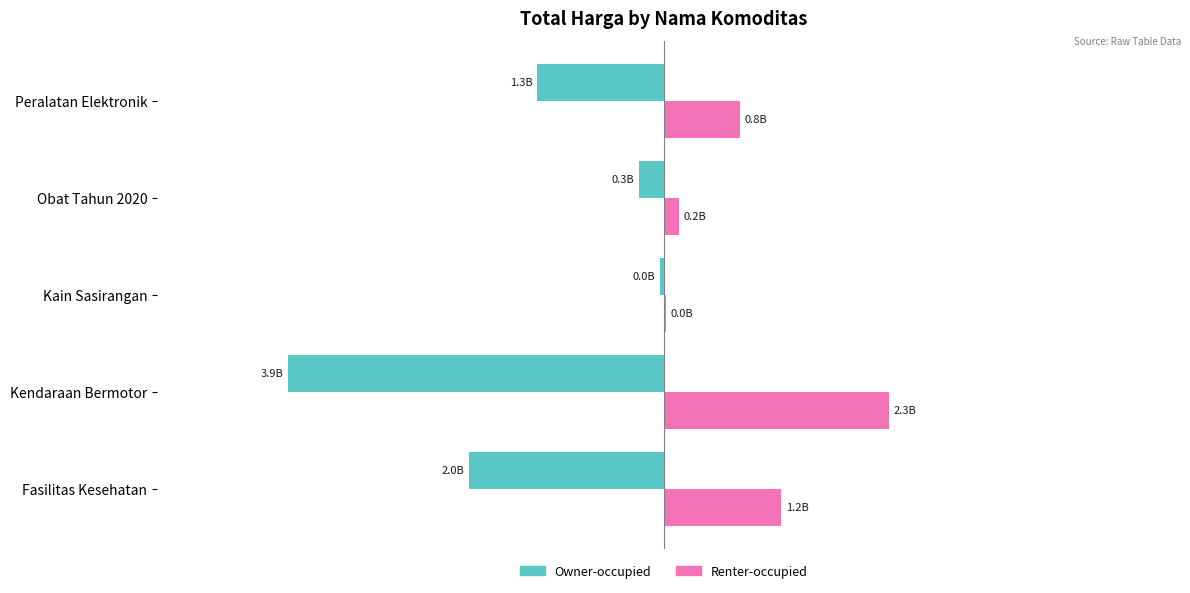

Where is Owner-occupied nearest to the value -1?

Peralatan Elektronik